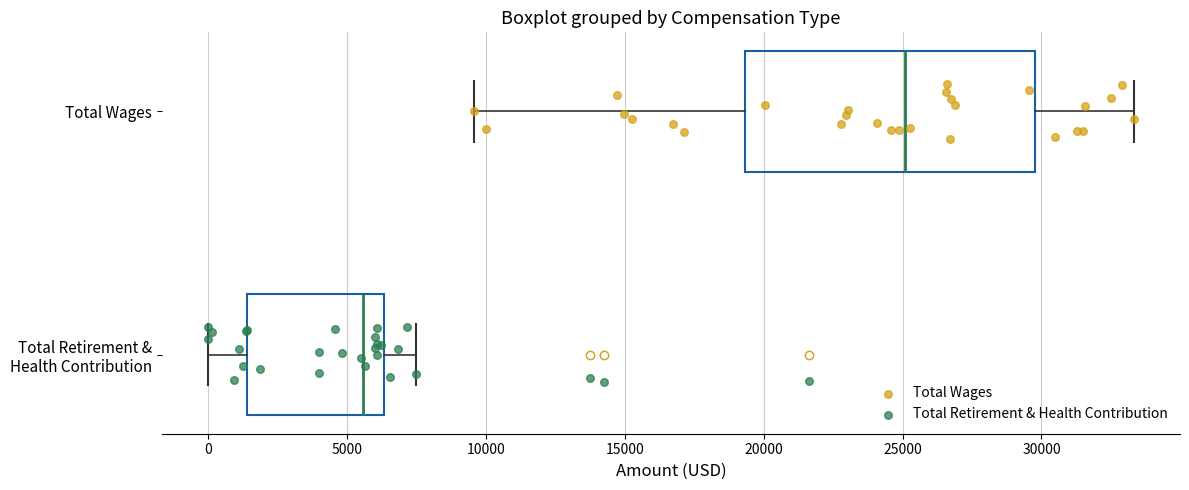

Reading bottom to top, read every box against the x-axis: the position of its median line, the range the box covers, and the ends of its whiskers. The values are not printed on the chart, so give them approximately, as read against the axis.

Total Retirement & Health Contribution: median 5500, box 1500 to 6500, whiskers 0 to 7500
Total Wages: median 25000, box 19500 to 30000, whiskers 9500 to 33500